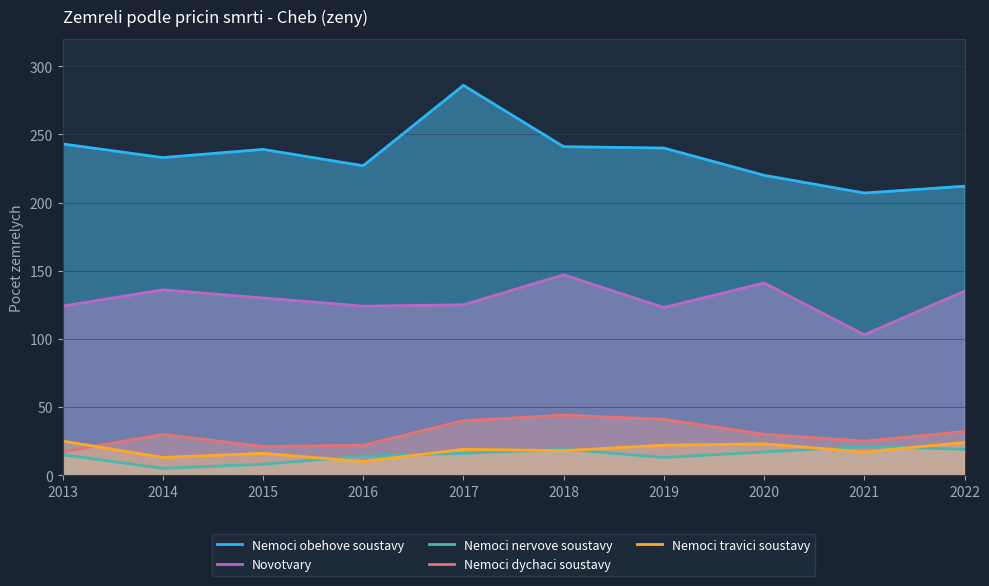

Does the chart have visible grid lines?

Yes